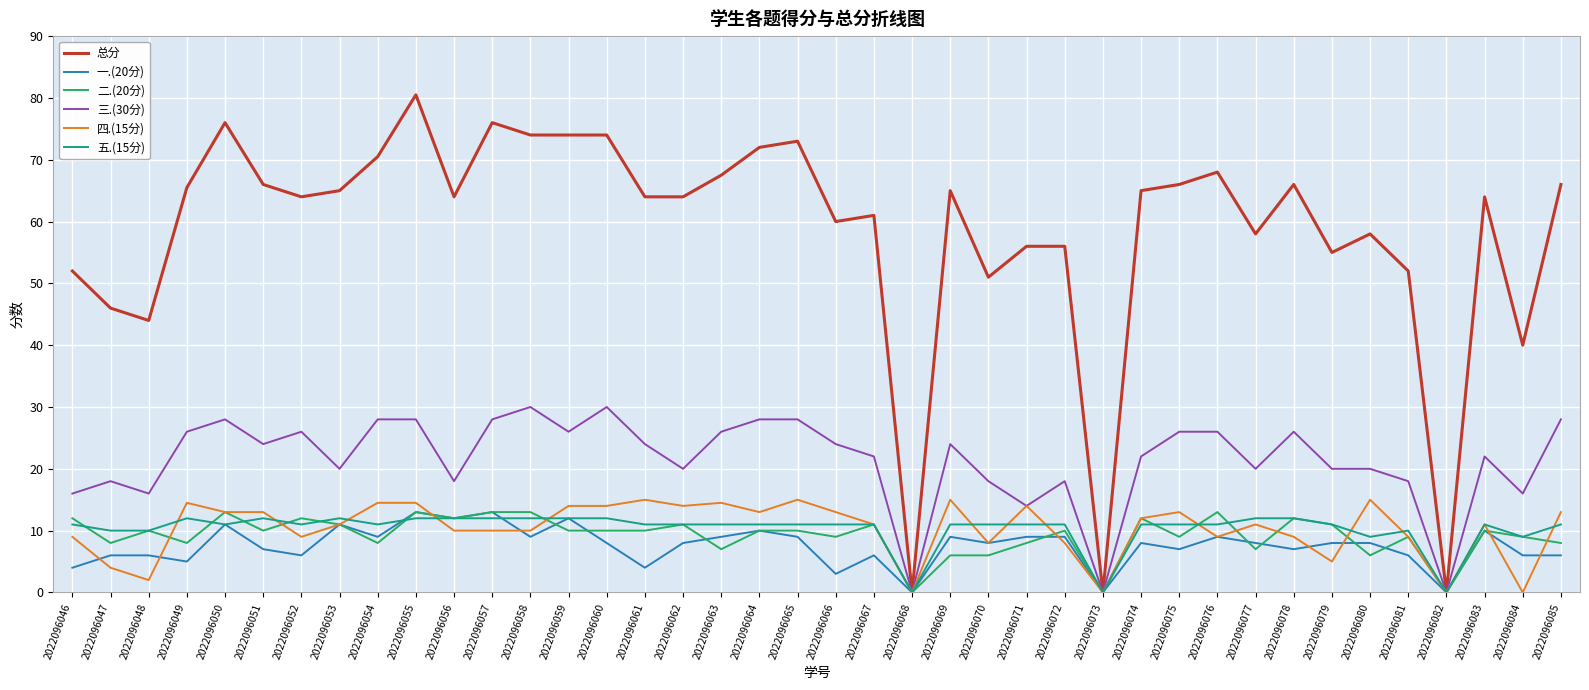

What is the maximum value for 一.(20分)?

13.0